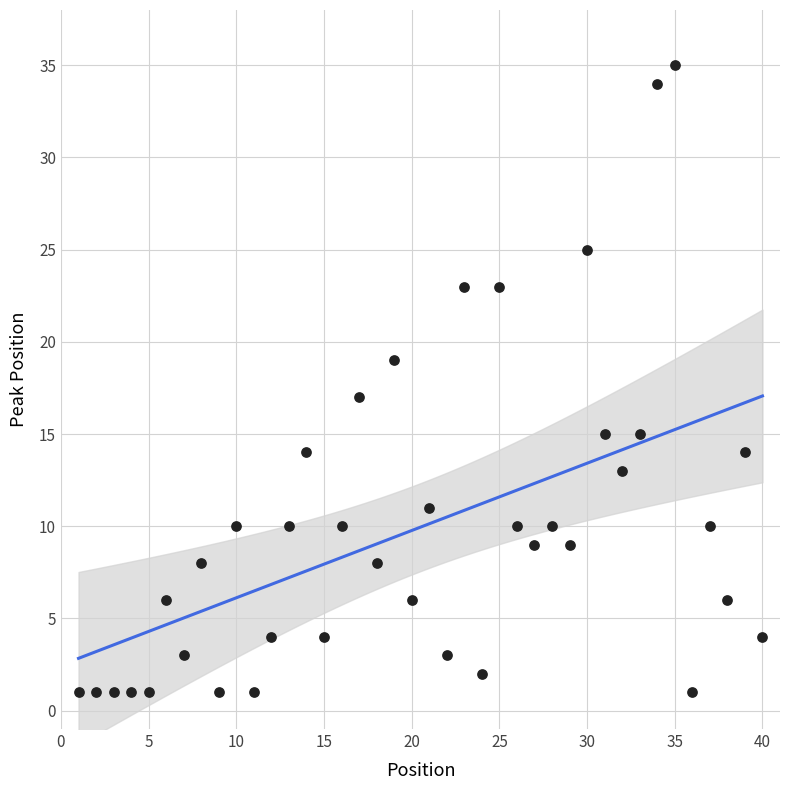

What is the range of X values (max minus min)?

39